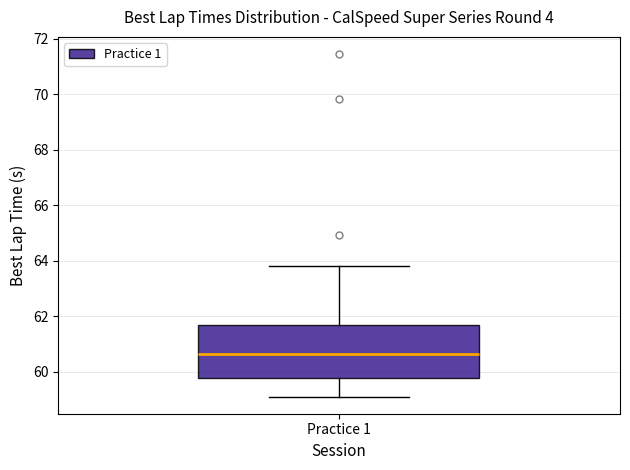

Transcribe this box plot: give where the median line is, the range the box spans, and where the two whiskers end, as read against the y-axis. The values are not printed on the chart, so give them approximately, as read against the axis.

median 60.6, box 59.8 to 61.6, whiskers 59.0 to 63.8